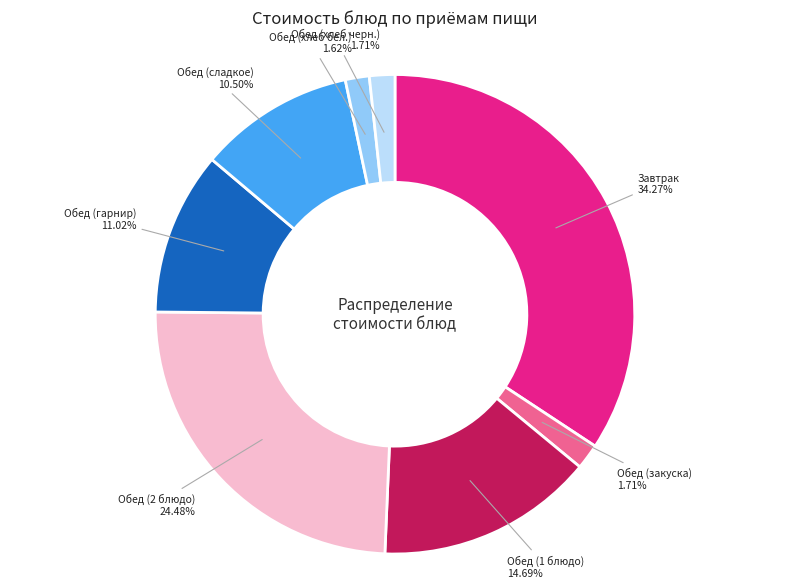

Is the sum of Обед (2 блюдо) and Обед (сладкое) greater than half?

No